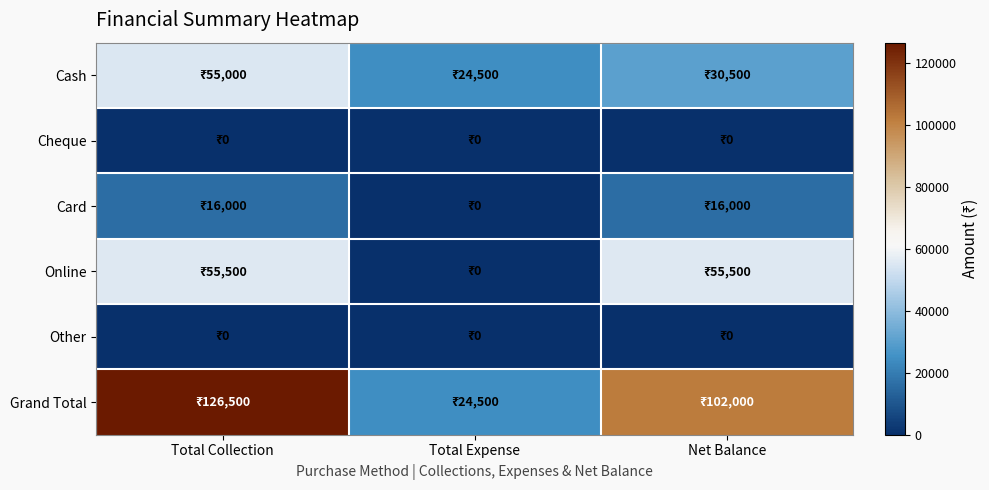

What is the total value across all series at Total Collection?

253000